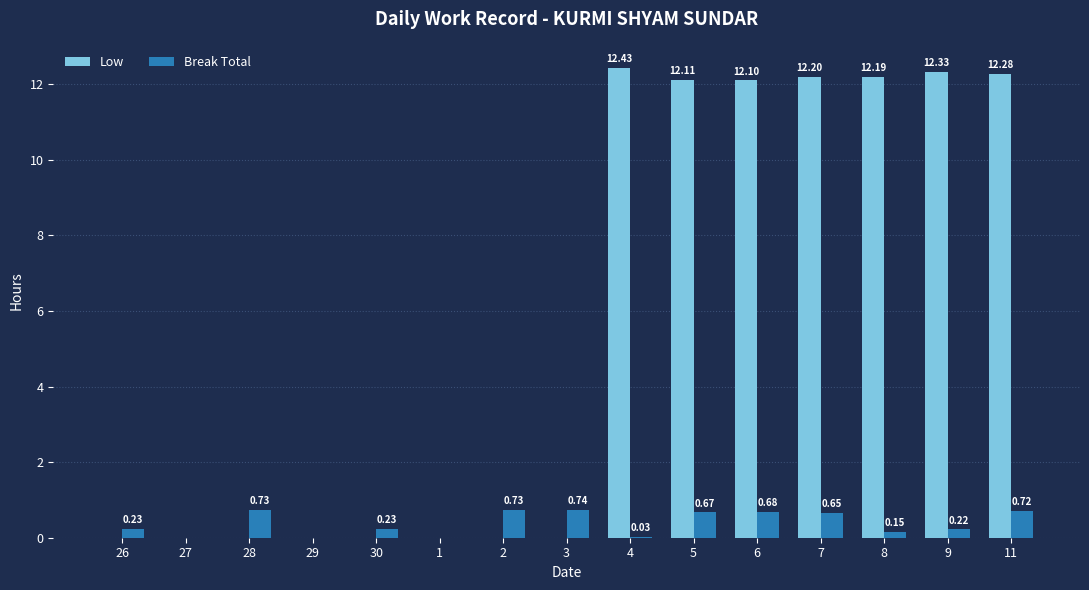

What is the sum of the Low values at 30 and 4?

12.4